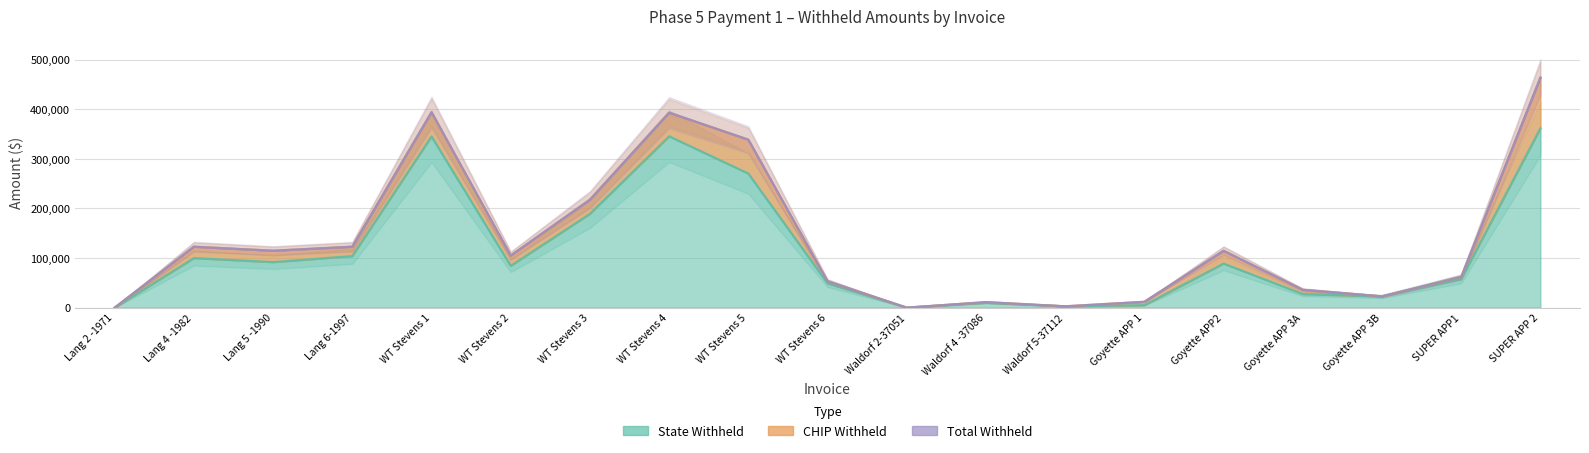

True or false: Total Withheld and State Withheld cross at least once.

False